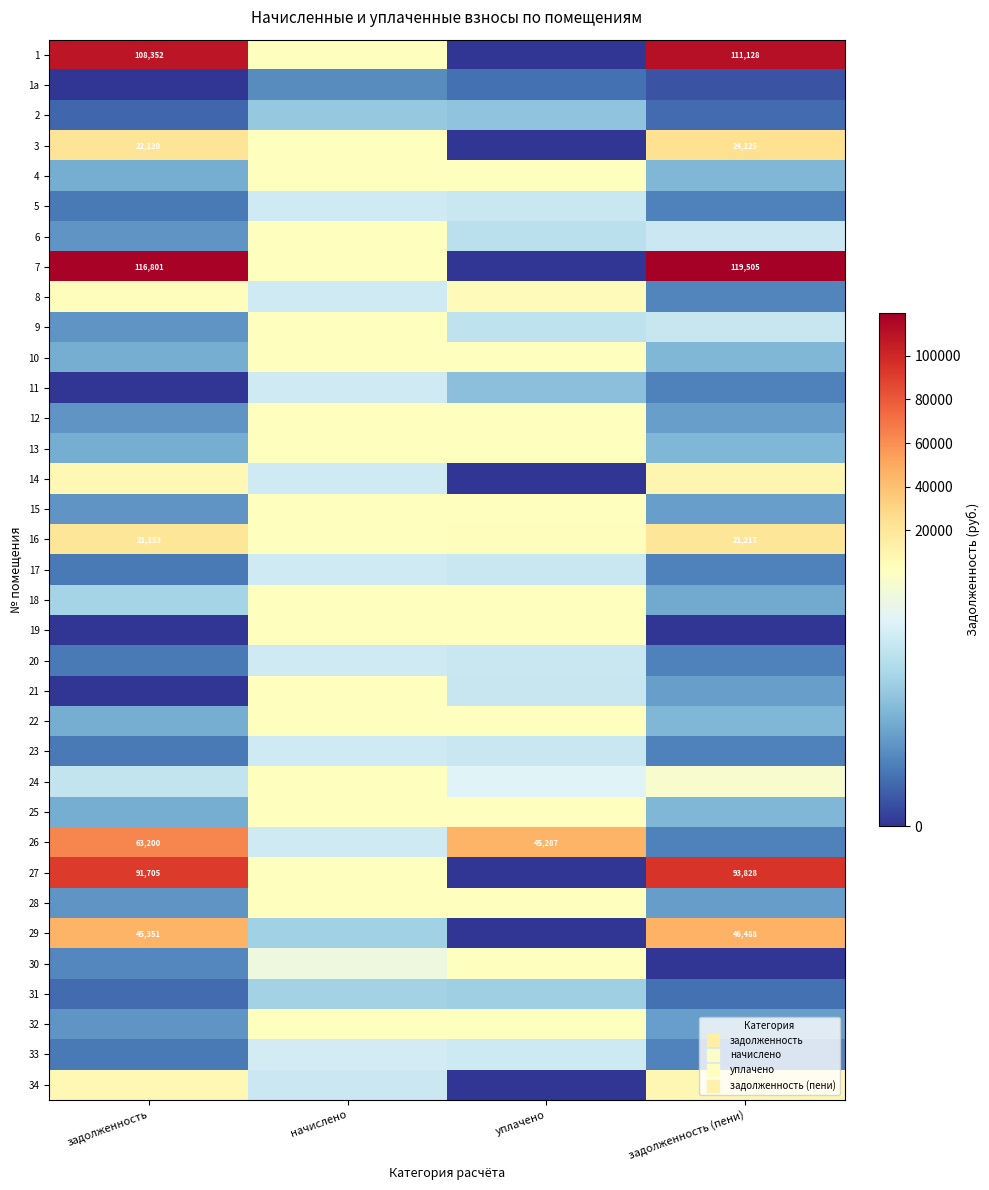

What is the difference between the maximum and minimum values in the 15 series?

1484.8